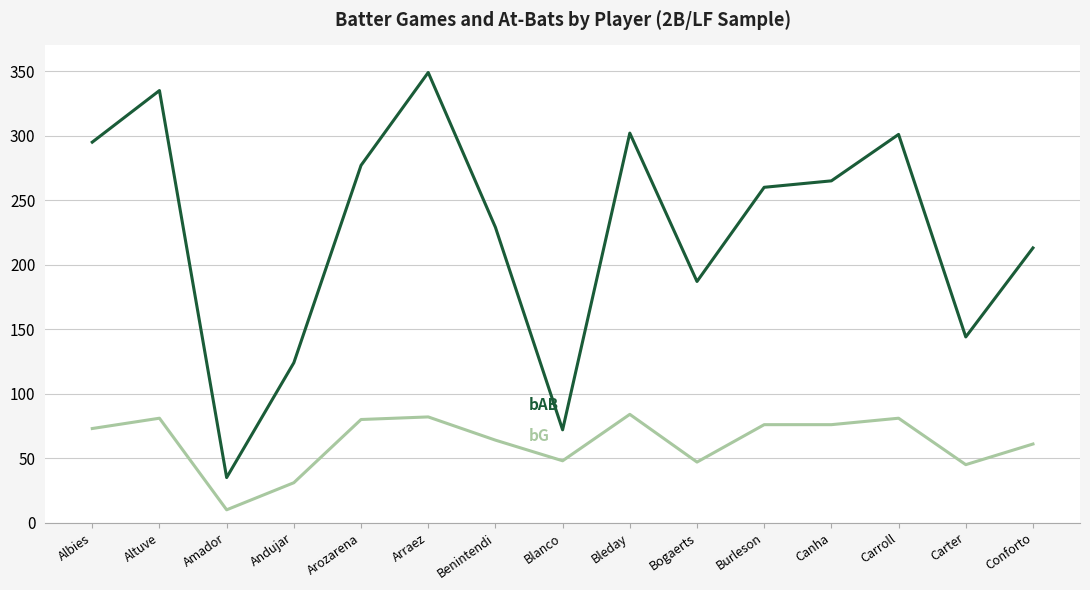

What position from the left is Carroll?

13